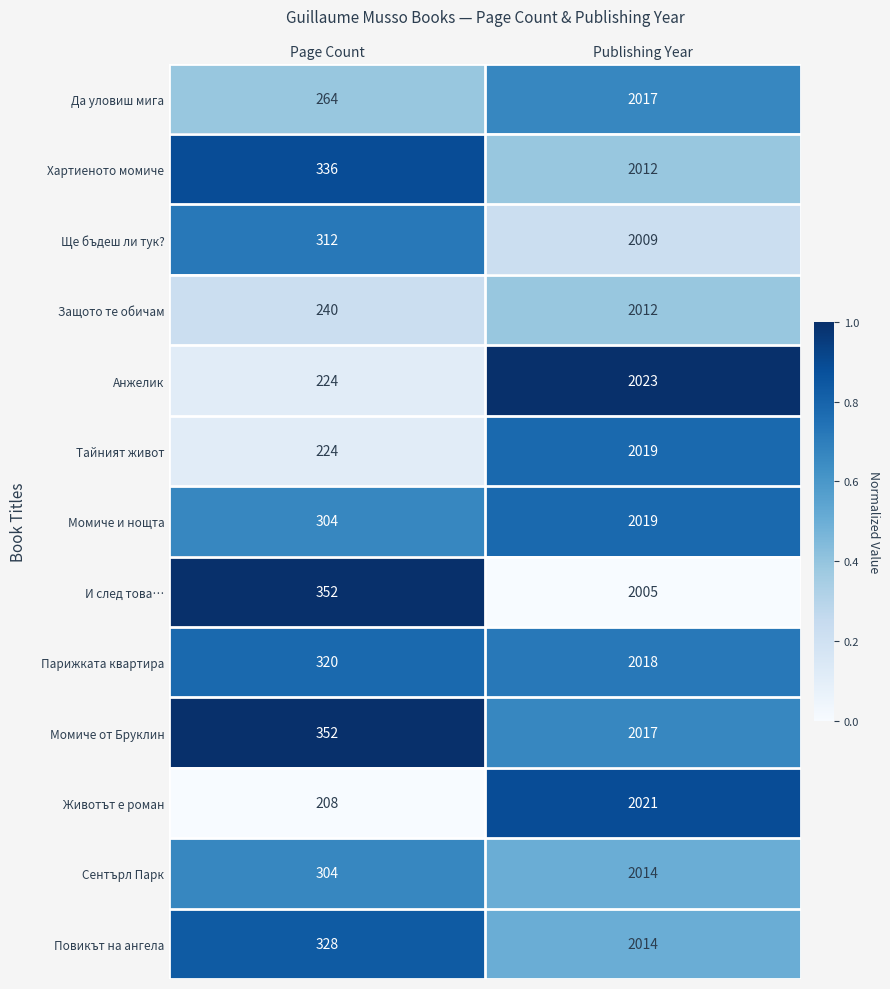

Which series changed the most between Page Count and Publishing Year?

Животът е роман